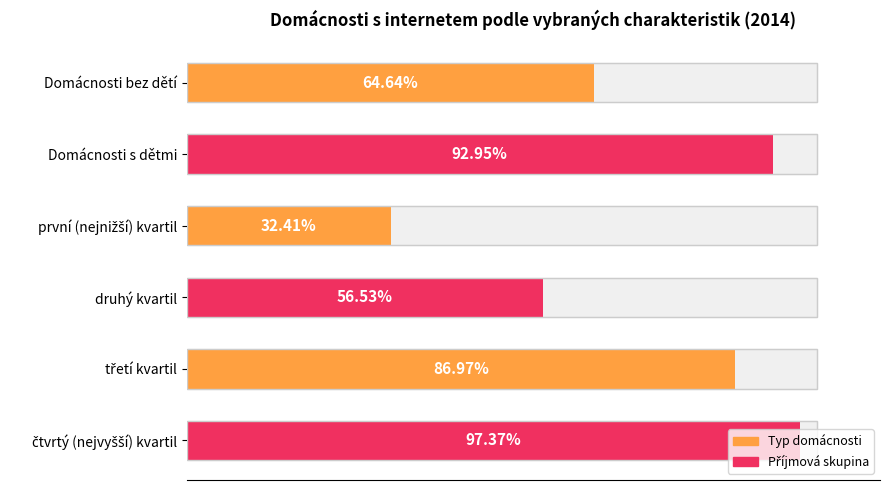

The chart shows a value of 97.4 at čtvrtý (nejvyšší) kvartil. True or false?

True